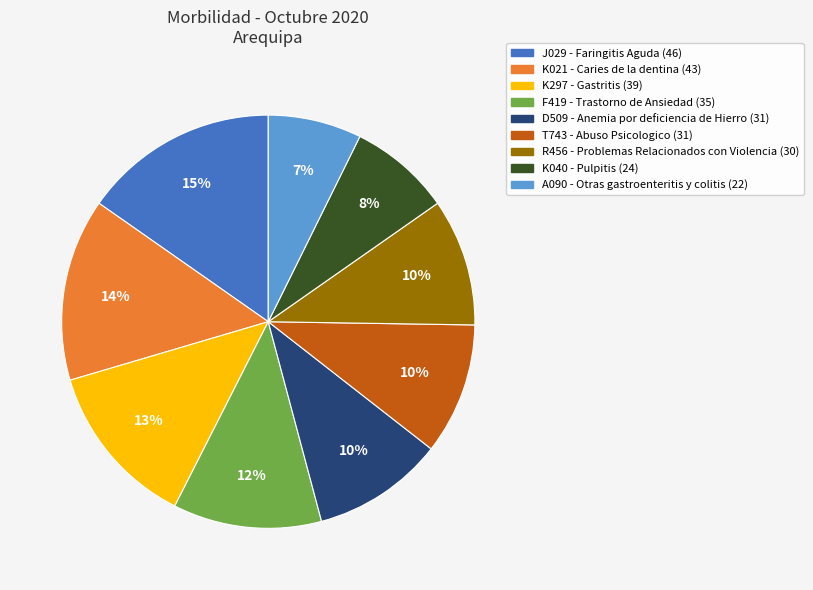

Is R456 - Problemas Relacionados con Violencia the majority of the pie?

No